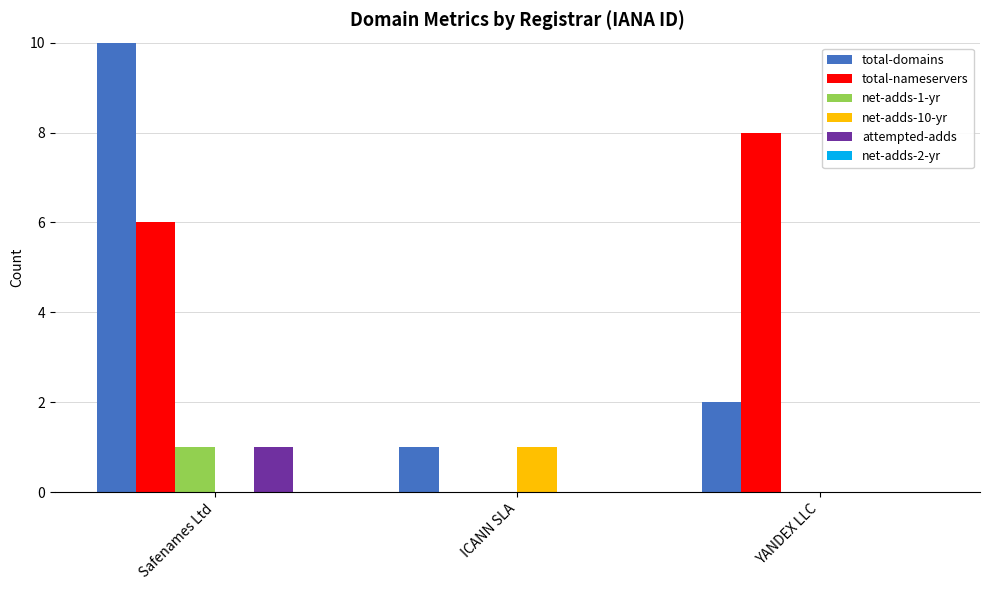

How many data points does each series have?

3